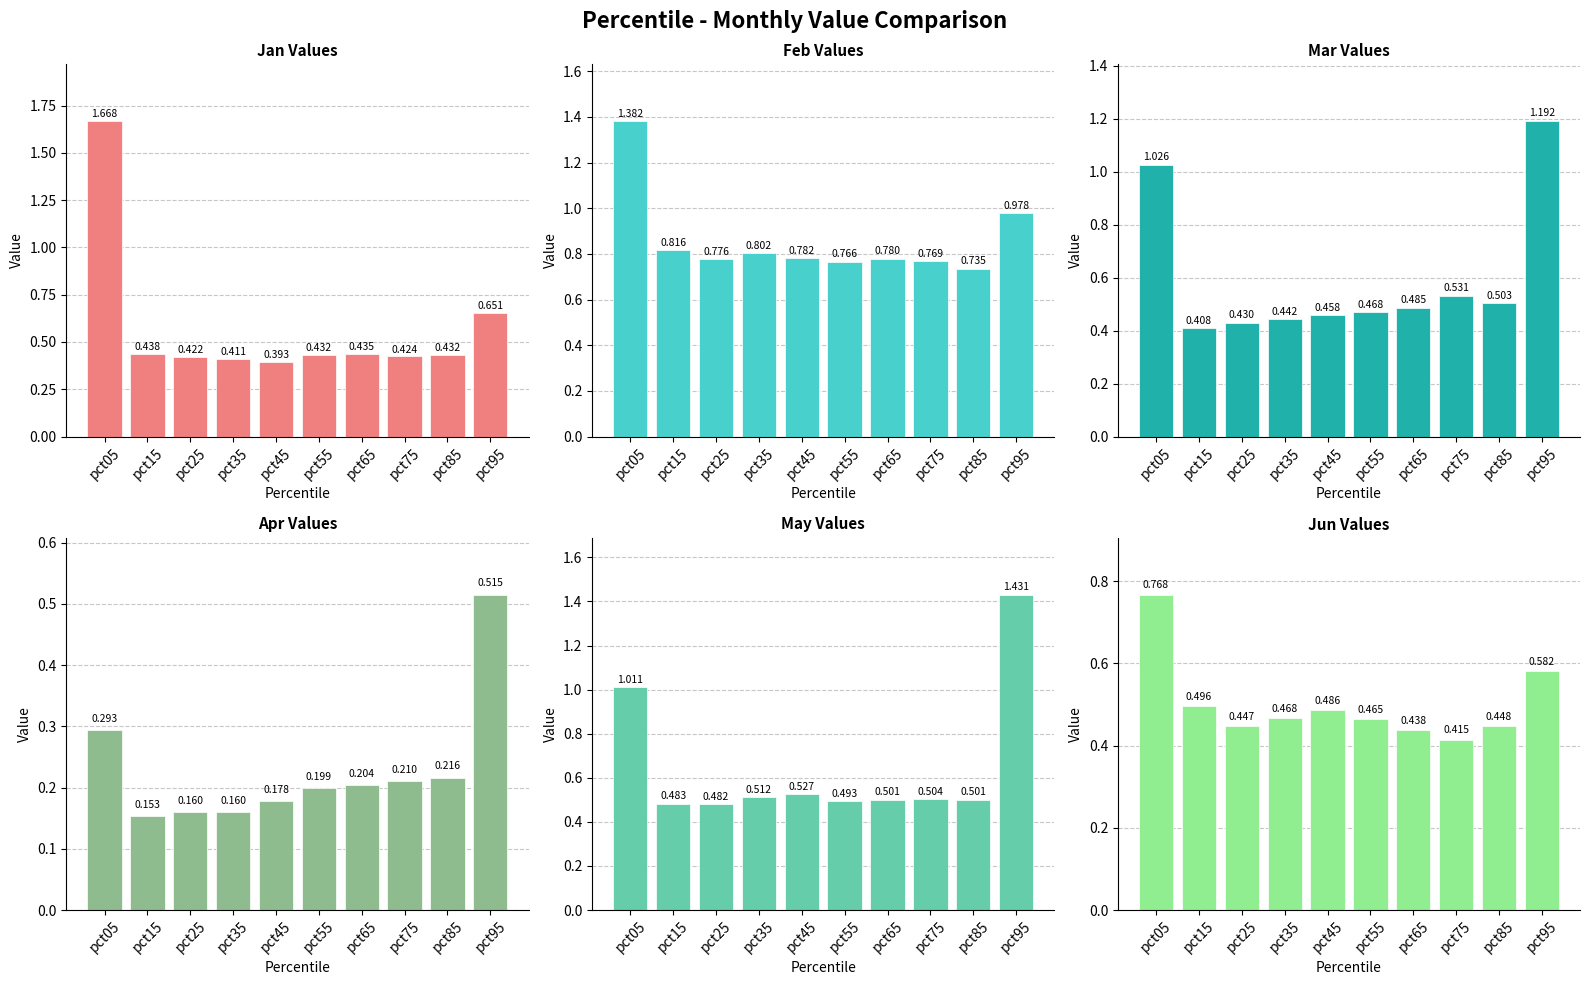

The value of Mar at pct15 is 0.2. True or false?

False